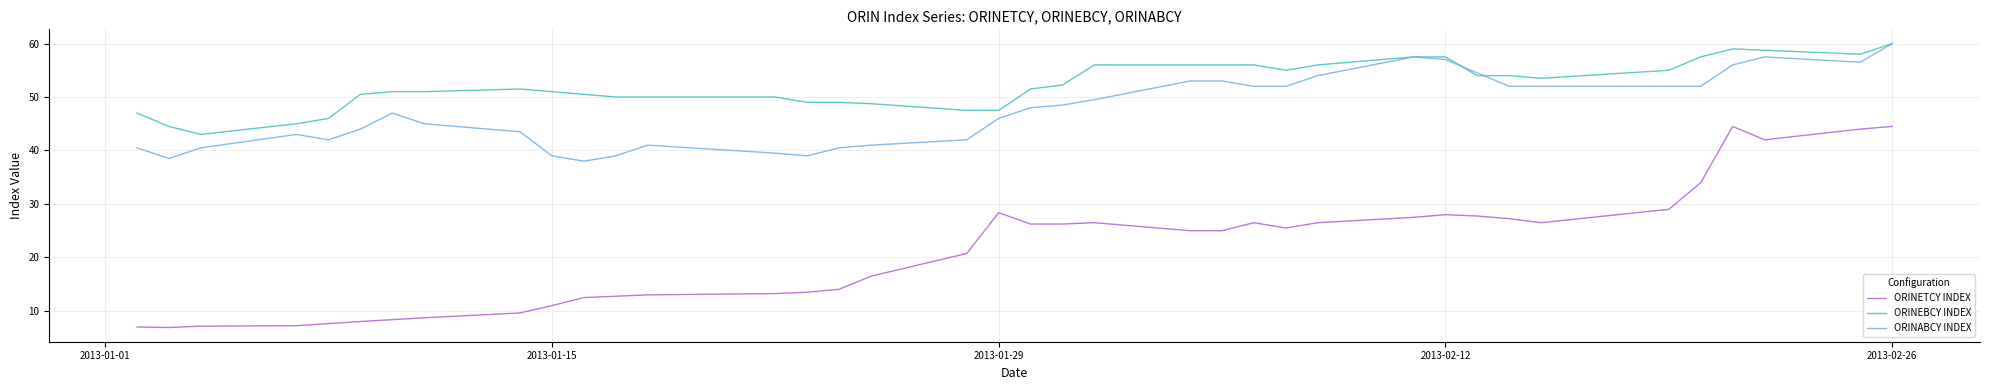

List the series in order of their overall mean, lowest first.

ORINETCY INDEX, ORINABCY INDEX, ORINEBCY INDEX